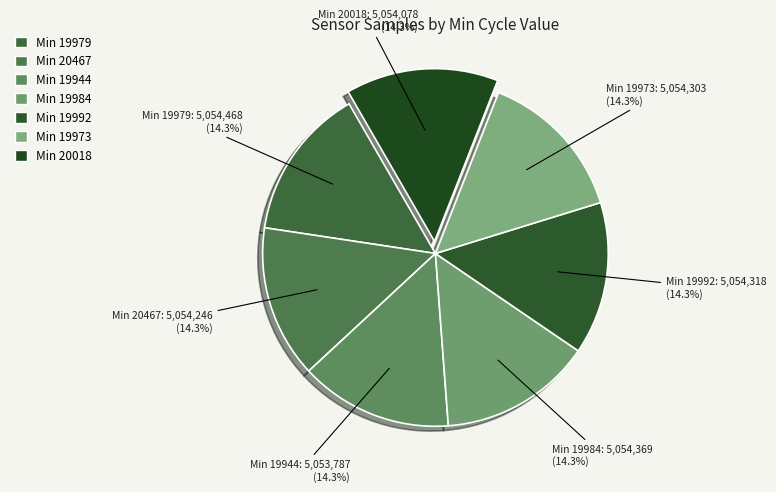

What is the ratio of the value at Min 19979 to the value at Min 20018?

1.0